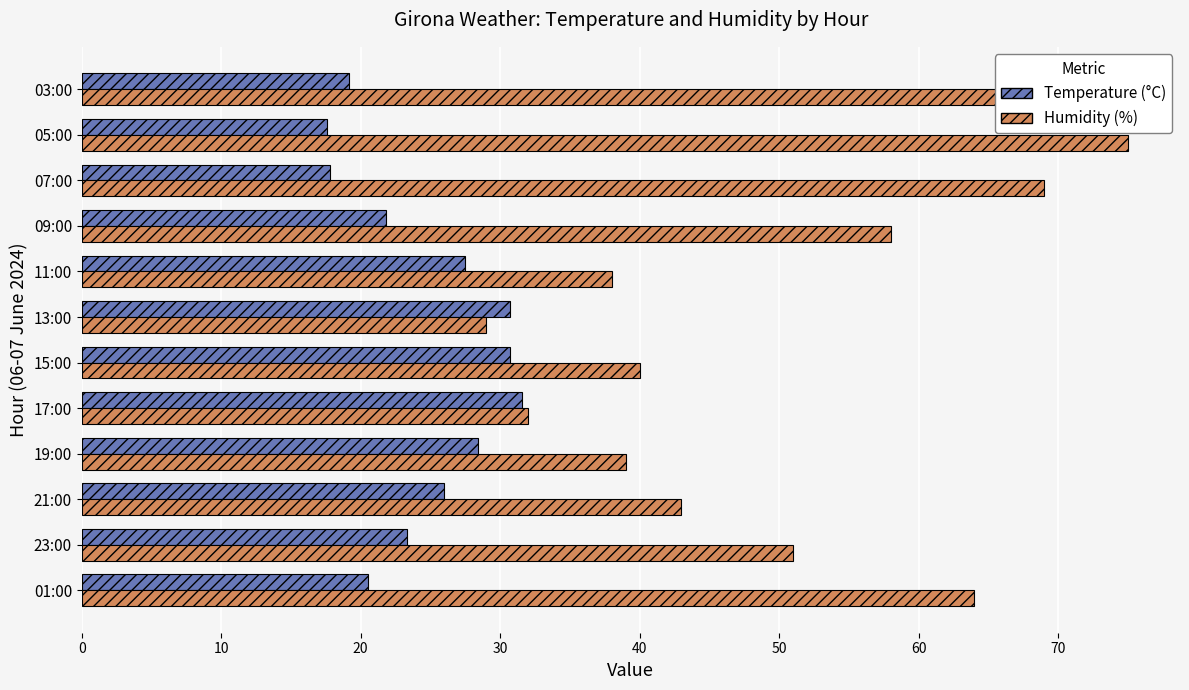

The value of Temperature (°C) at 09:00 is 9.1. True or false?

False